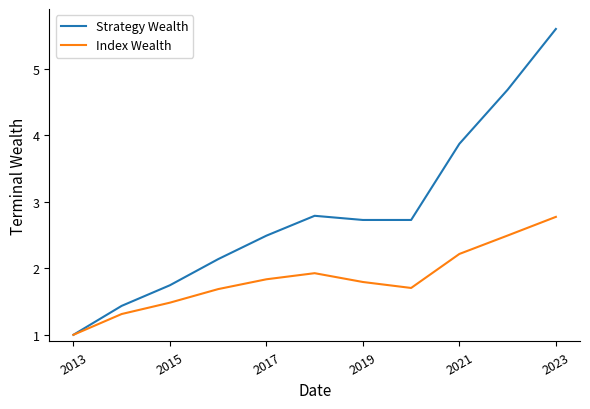

How many values in the Index Wealth series exceed 1?

10